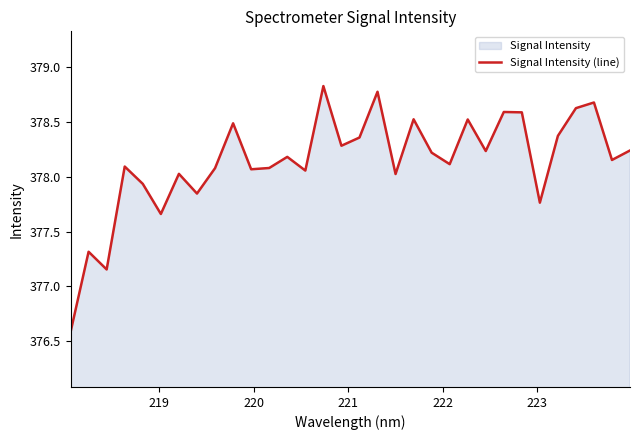

What is the smallest value displayed?

376.6